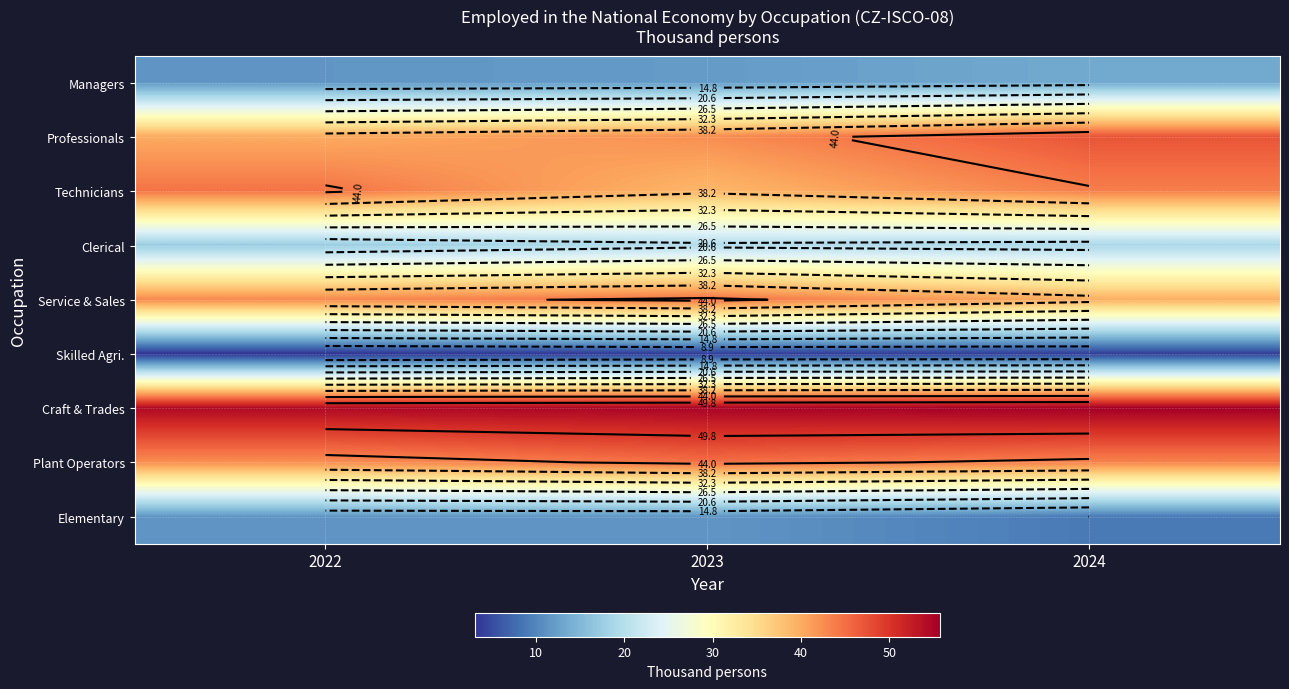

How many series are shown in this chart?

9